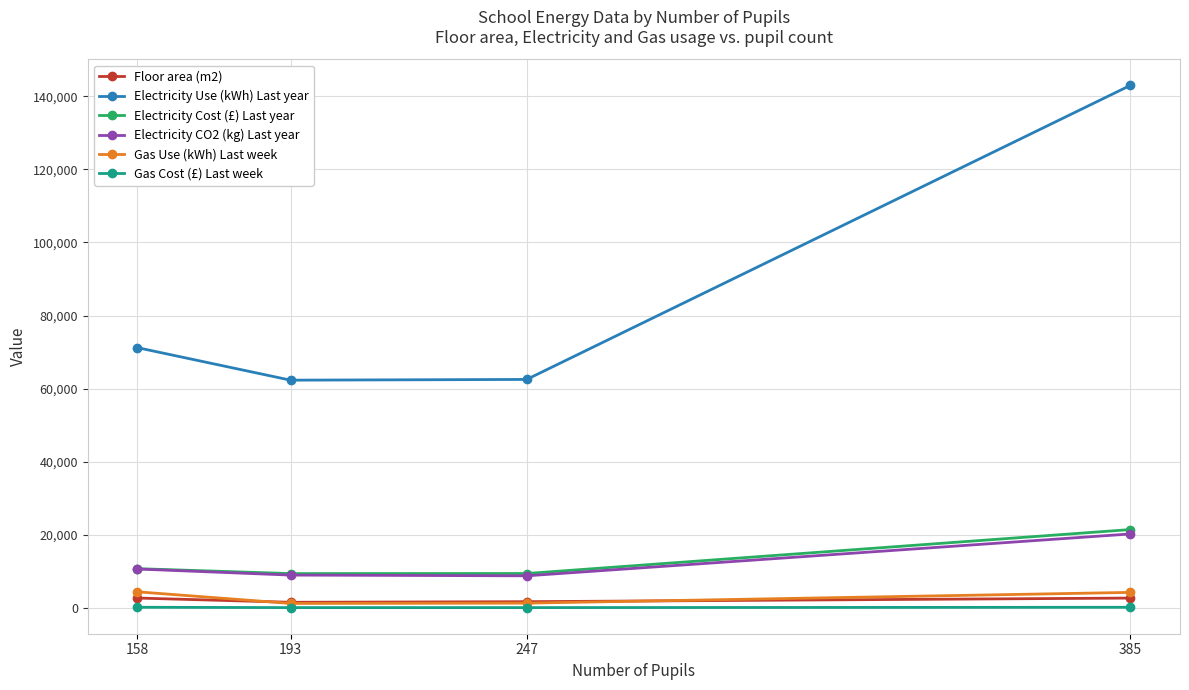

At which category is the sum across all series the highest?

385